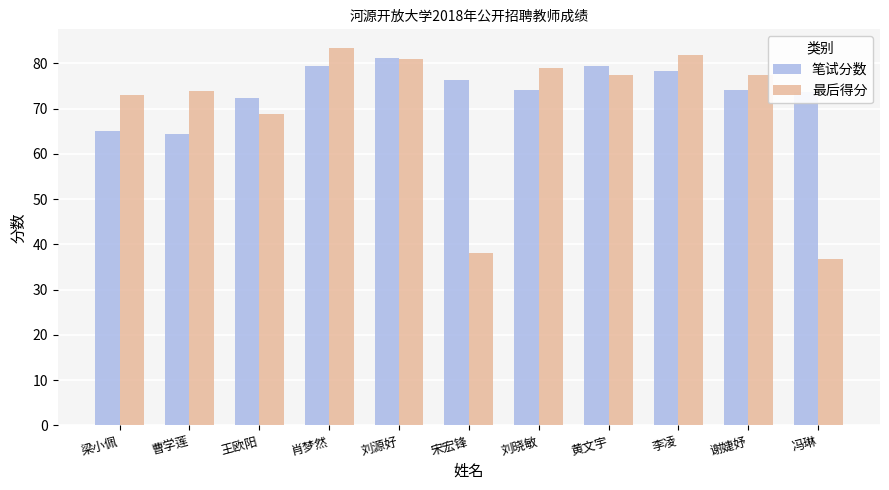

What is the difference between the highest and lowest values at 黄文宇?

2.2